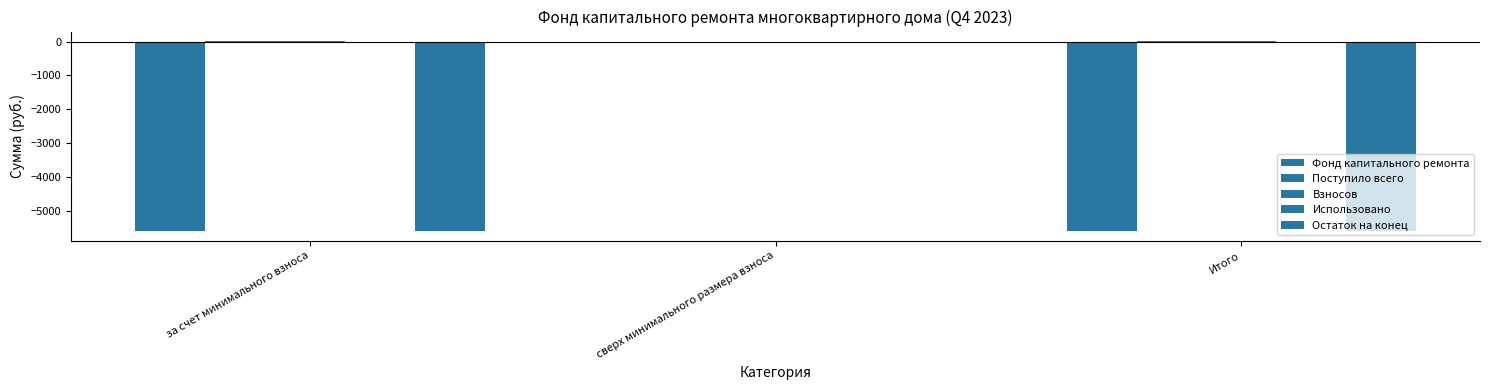

Does the chart contain stacked bars?

No